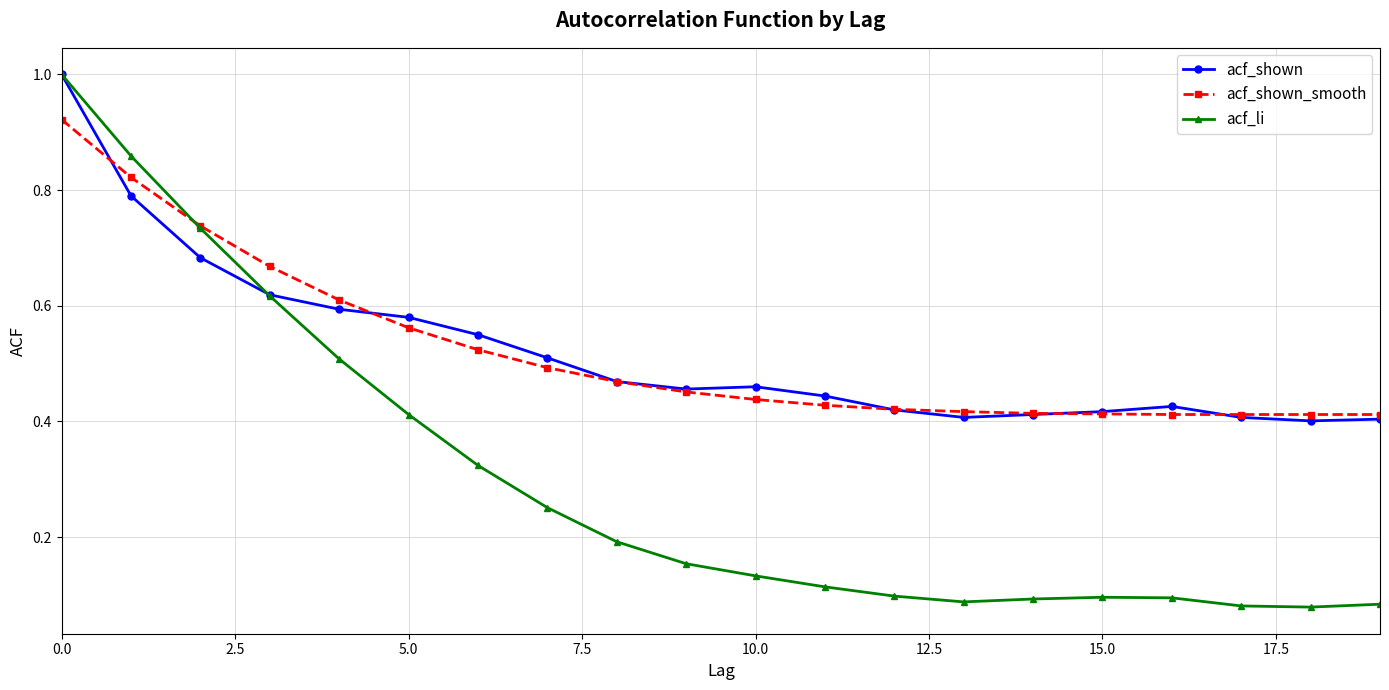

At how many categories does at least one series exceed 0?

20